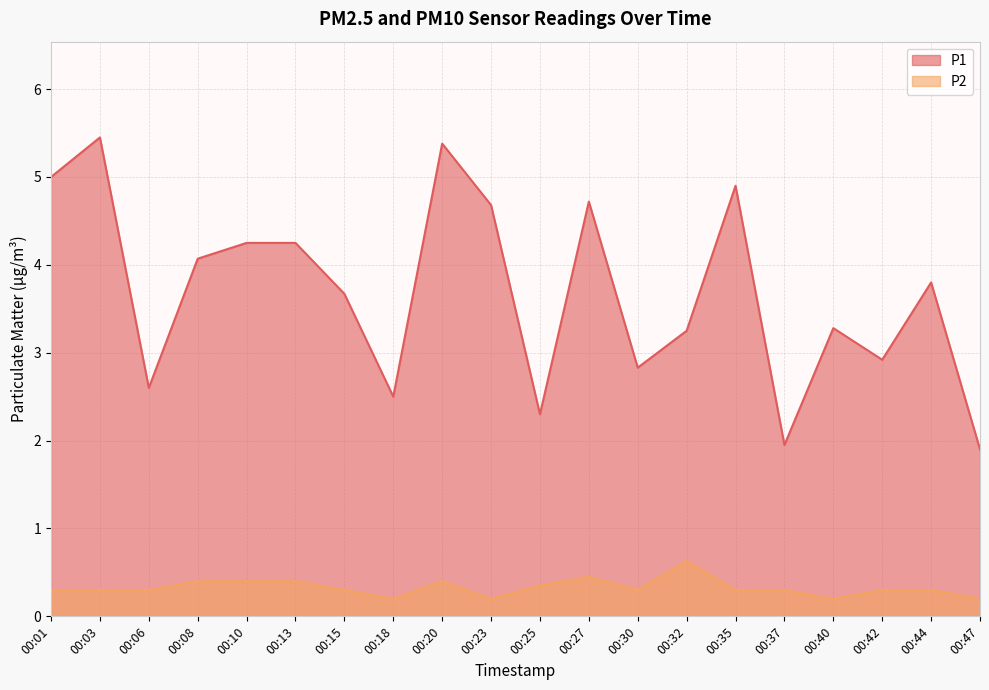

Reading left to right, what are all the values shown in this chart?

P1: 00:01=5.0	00:03=5.5	00:06=2.6	00:08=4.1	00:10=4.2	00:13=4.2	00:15=3.7	00:18=2.5	00:20=5.4	00:23=4.7	00:25=2.3	00:27=4.7	00:30=2.8	00:32=3.2	00:35=4.9	00:37=1.9	00:40=3.3	00:42=2.9	00:44=3.8	00:47=1.9
P2: 00:01=0.3	00:03=0.3	00:06=0.3	00:08=0.4	00:10=0.4	00:13=0.4	00:15=0.3	00:18=0.2	00:20=0.4	00:23=0.2	00:25=0.3	00:27=0.5	00:30=0.3	00:32=0.6	00:35=0.3	00:37=0.3	00:40=0.2	00:42=0.3	00:44=0.3	00:47=0.2